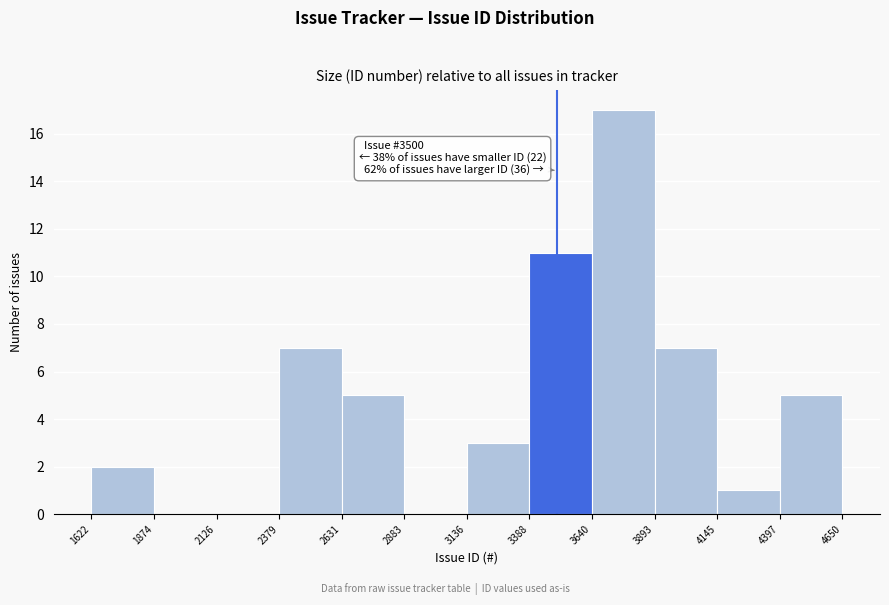

Which range on the x-axis has the tallest bar?

3640 to 3893